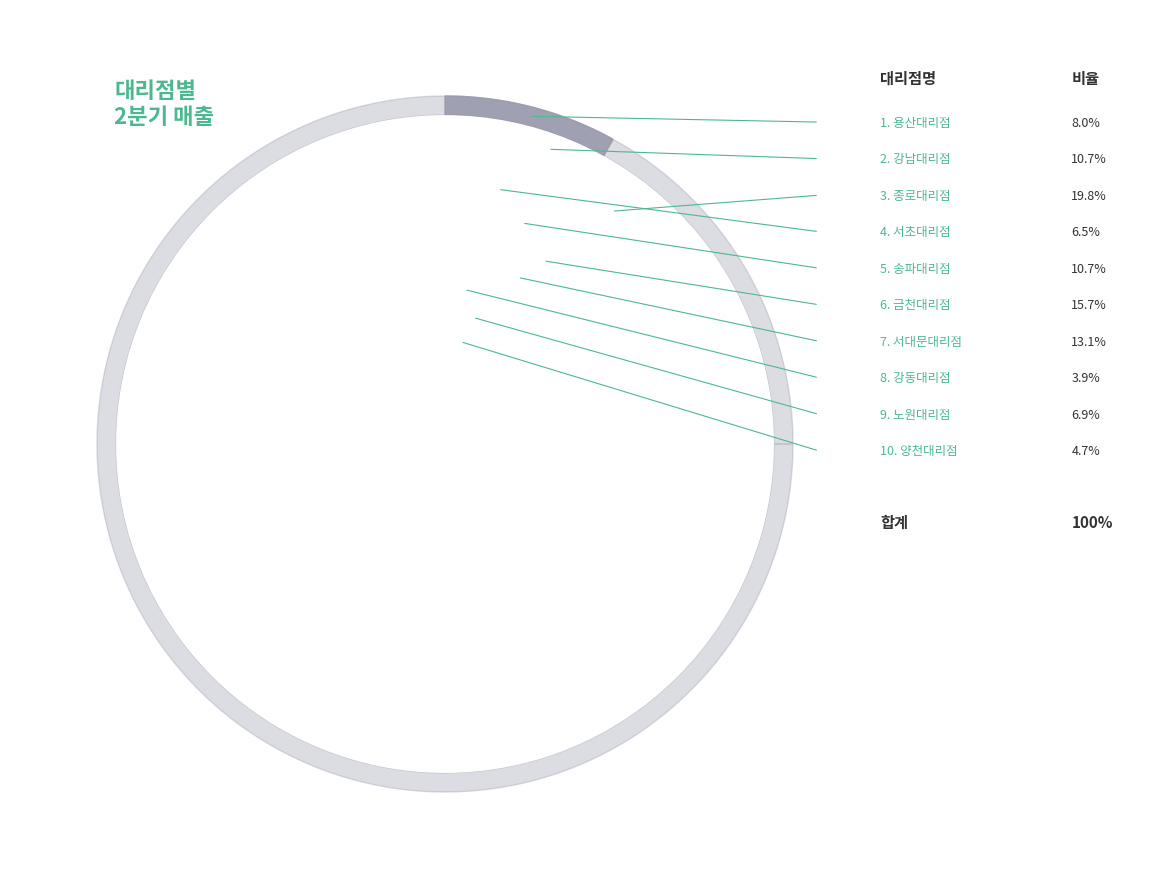

To the nearest percent, what portion does 강남대리점 represent?

11%